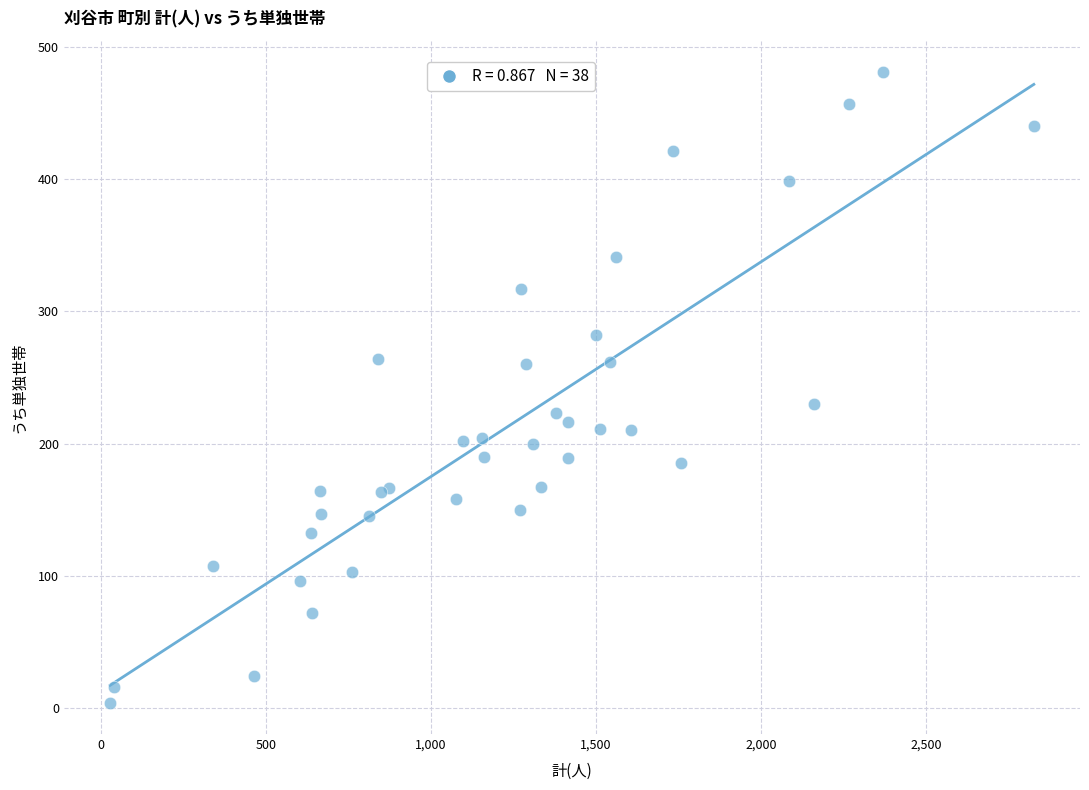

What Y value in the scatter plot is closest to 242?

230